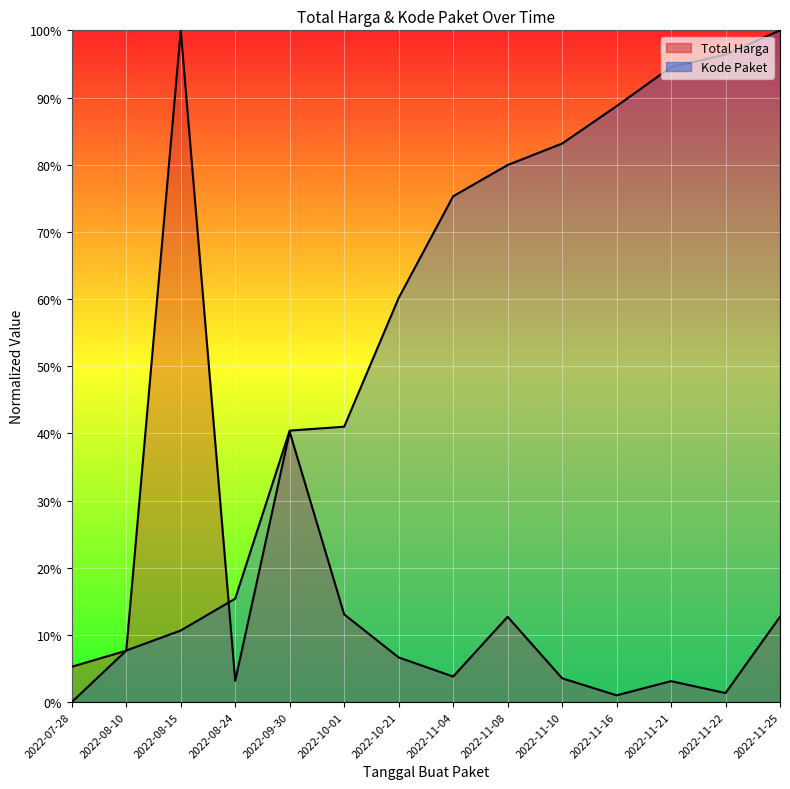

How many lines are shown in the chart?

2